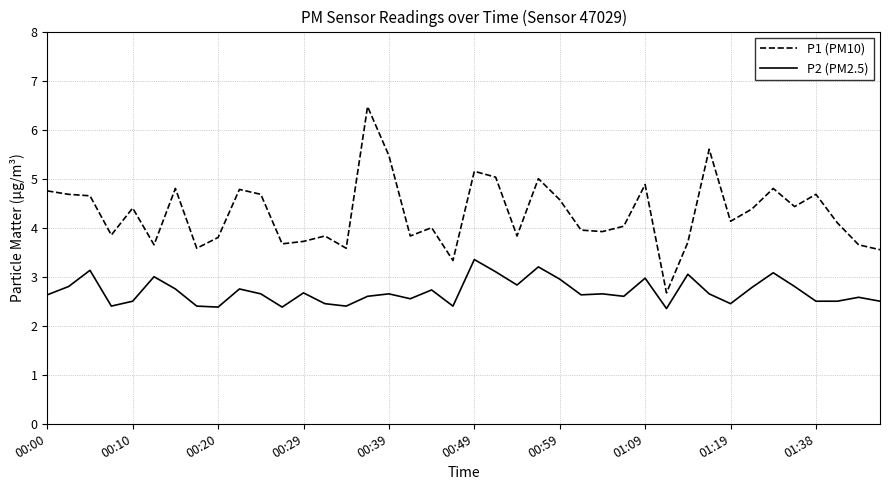

Rank the series by their average value, from lowest to highest.

P2 (PM2.5), P1 (PM10)